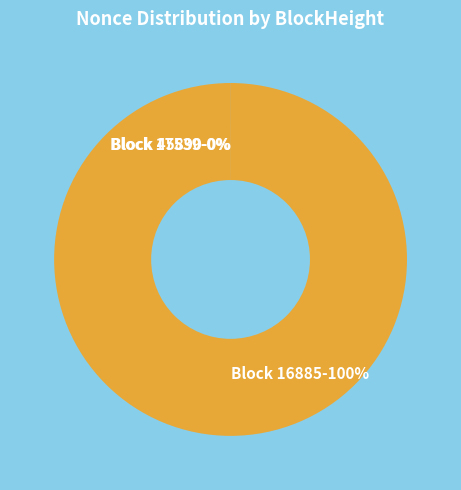

Is 16885 the majority of the pie?

Yes